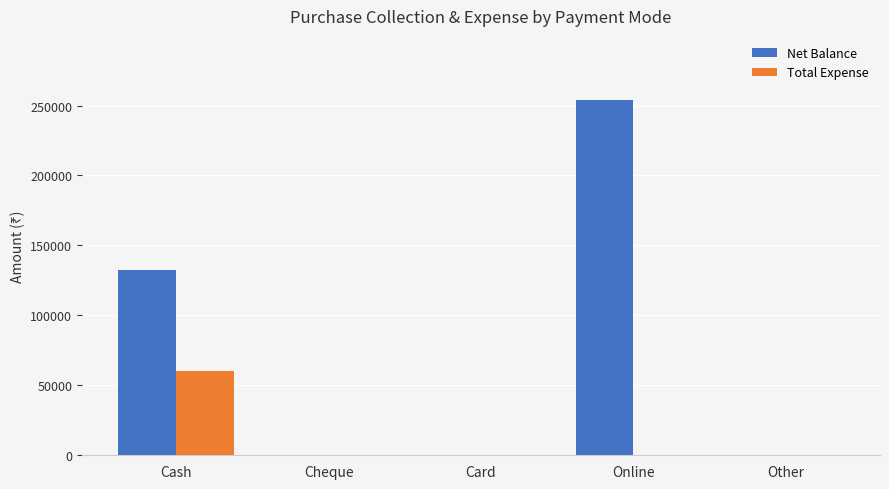

Which series has the largest total across all categories?

Net Balance